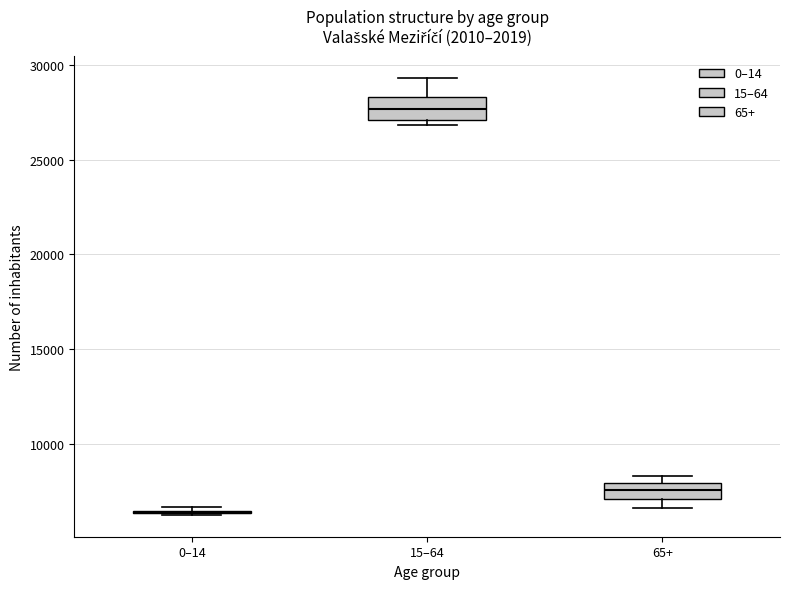

Where is the upper edge of the box for 65+ on the y-axis? The values are not printed on the chart, so give them approximately, as read against the axis.

8000